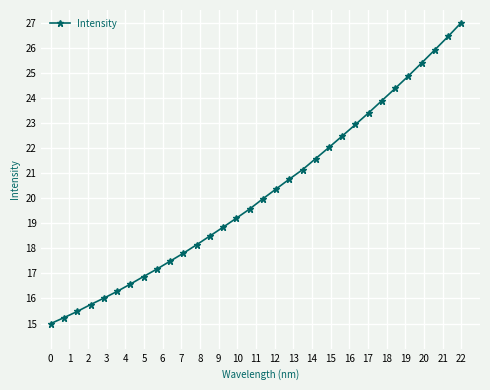

How many lines are shown in the chart?

1